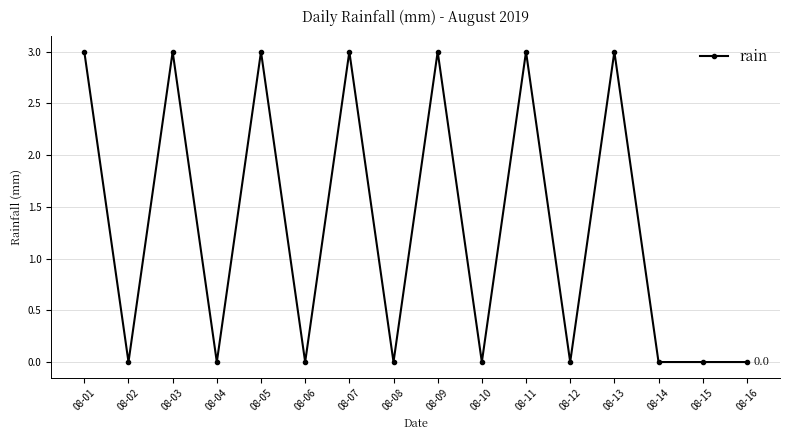

What is the value of the 9th point from the left?

3